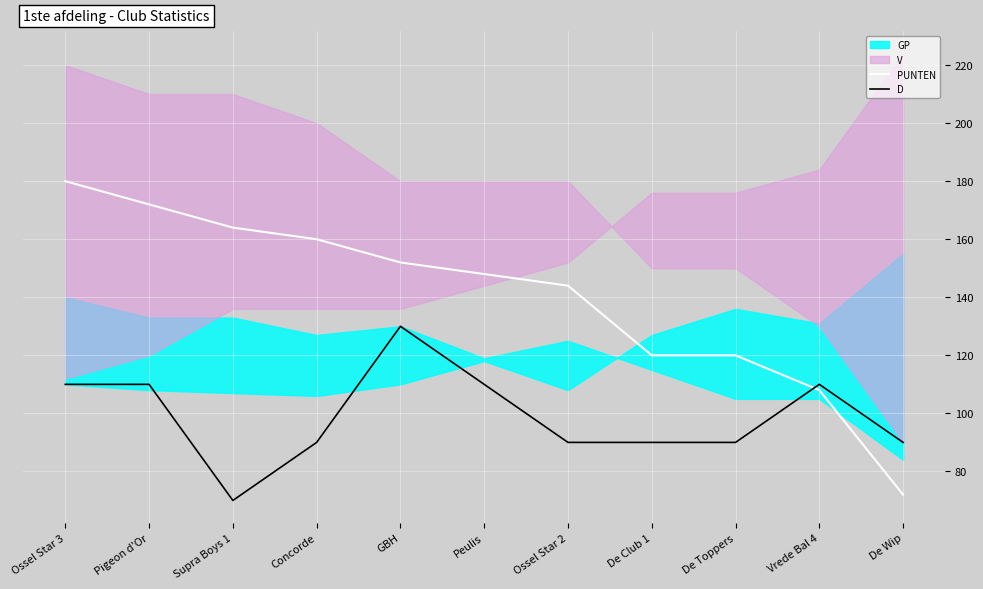

Does the chart display data point markers on the line(s)?

No